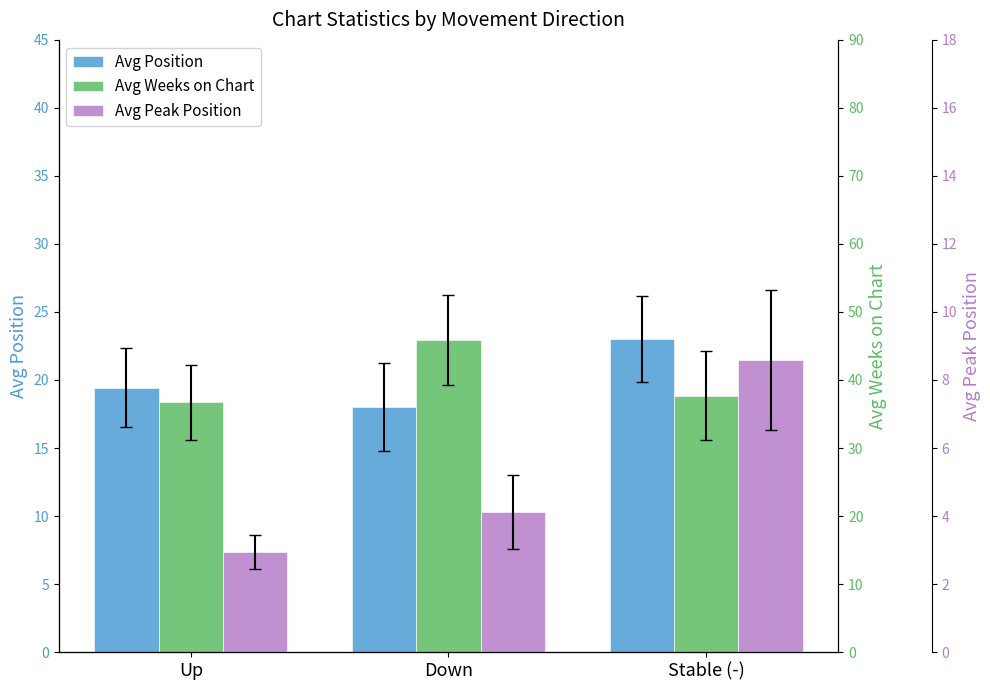

Which series has the largest range (max minus min)?

Avg Weeks on Chart